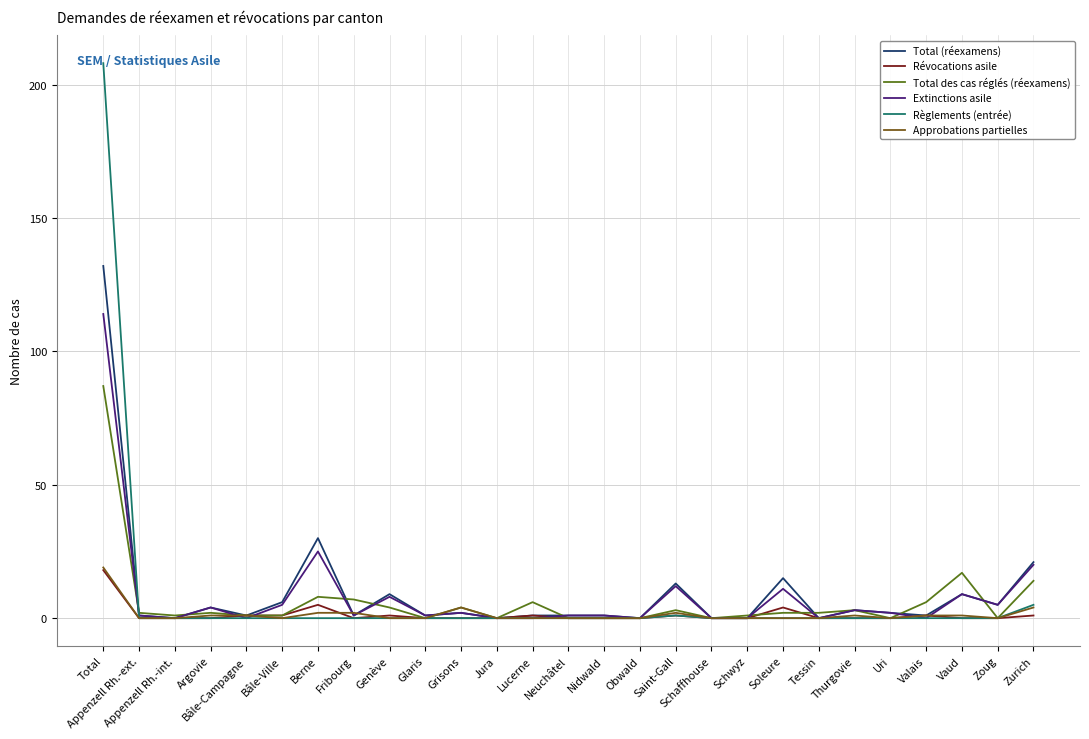

What is the maximum value for Total (réexamens)?

132